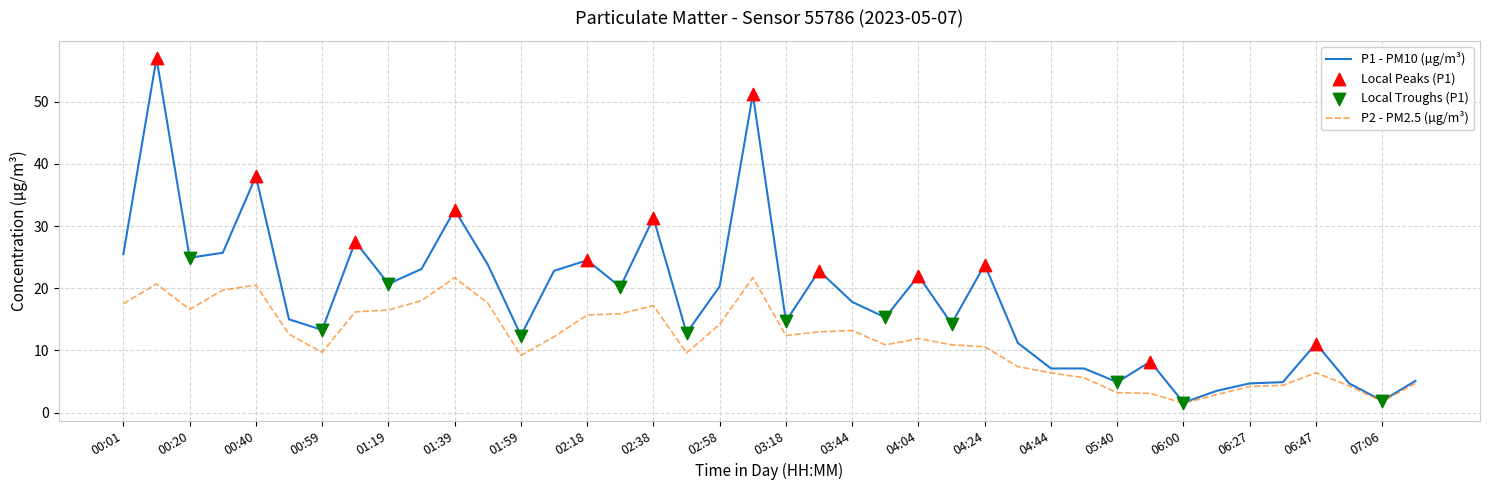

Which series has the widest spread of values?

P1 - PM10 (µg/m³)